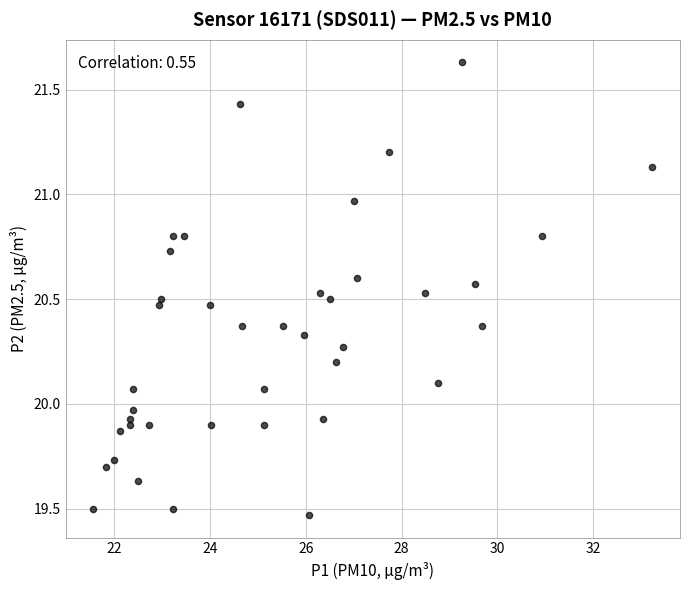

What is the range of Y values (max minus min)?

2.2